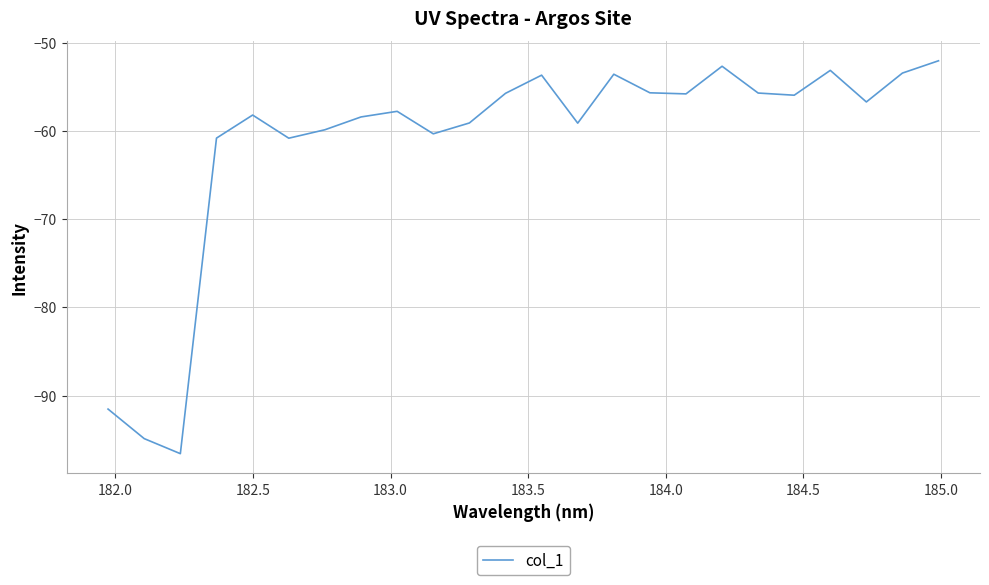

What is the difference between the maximum and minimum values?

44.5